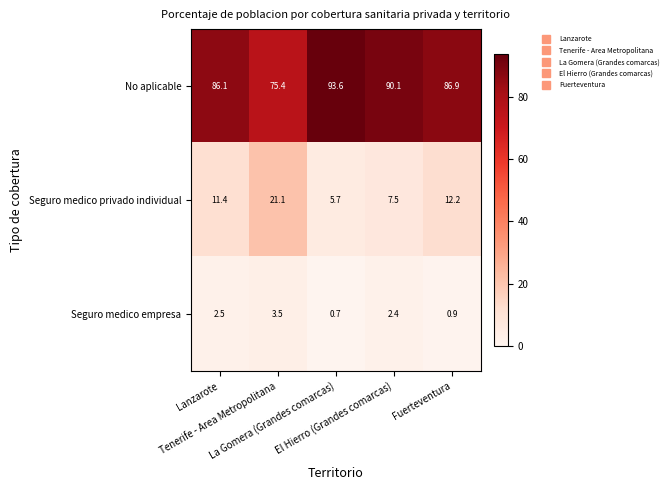

Which series has the widest spread of values?

No aplicable